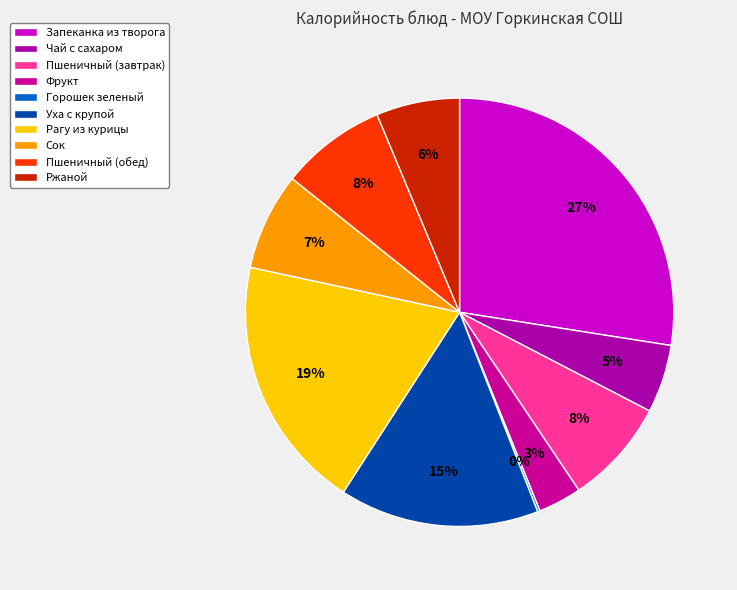

How much of the chart is everything except Рагу из курицы?

80.8%